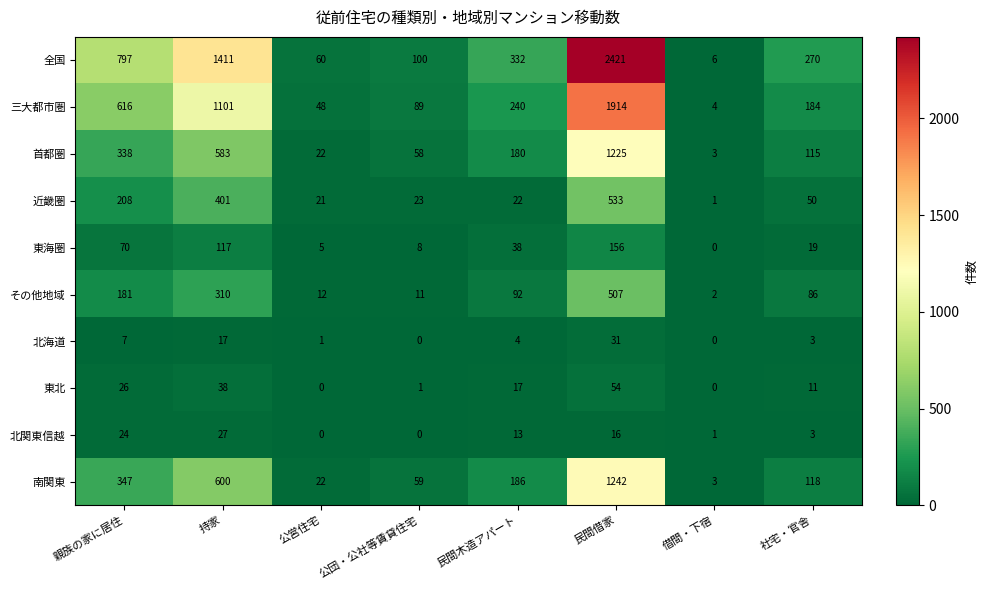

Read the 全国 value at 民間木造アパート, to the nearest 100.

300